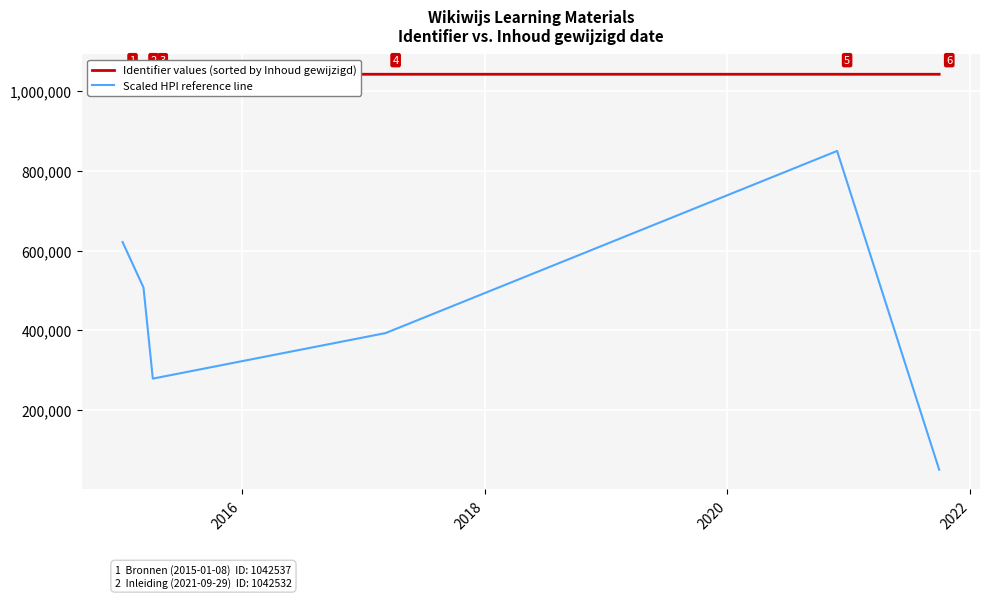

How many interior local peaks does the Scaled HPI reference line series have?

1